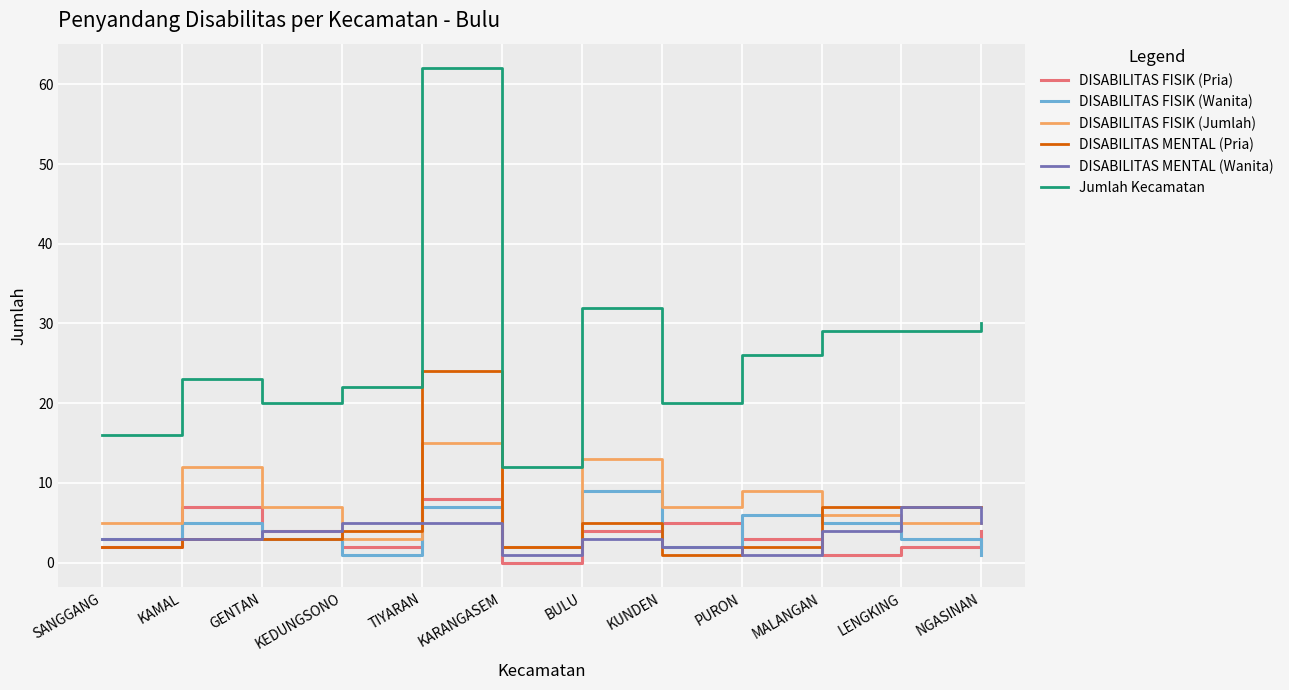

What is the sum of the DISABILITAS FISIK (Jumlah) values at LENGKING and KEDUNGSONO?

8